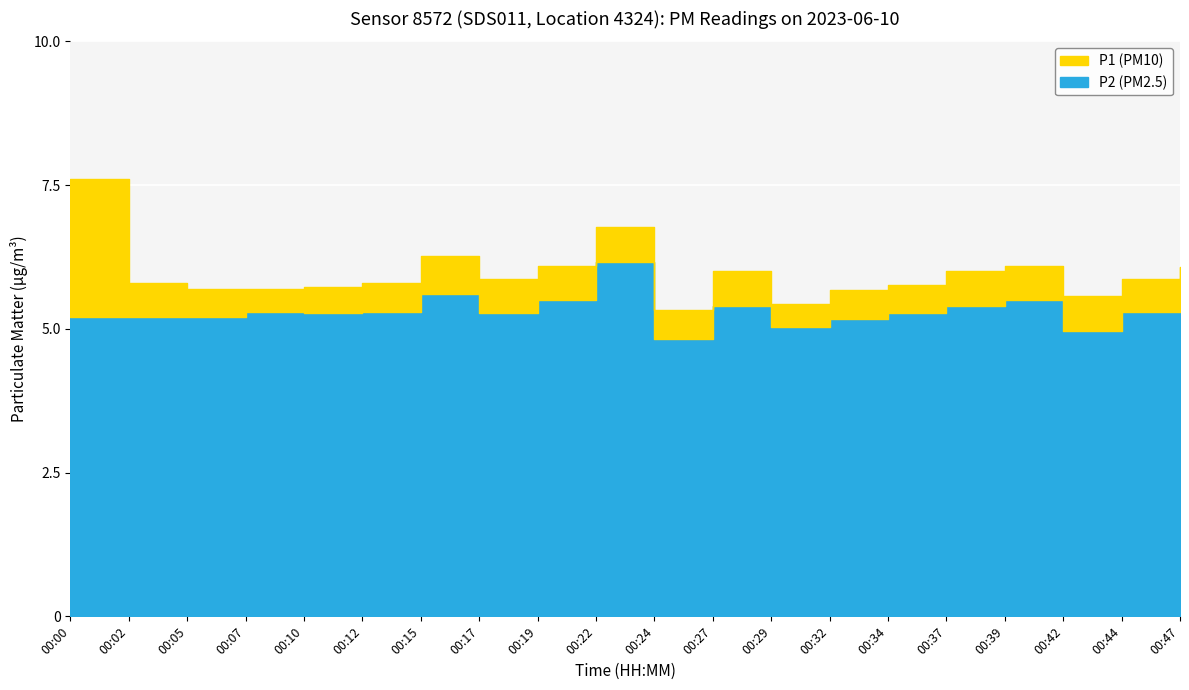

True or false: P2 has a value of 5.3 at 00:07.

True